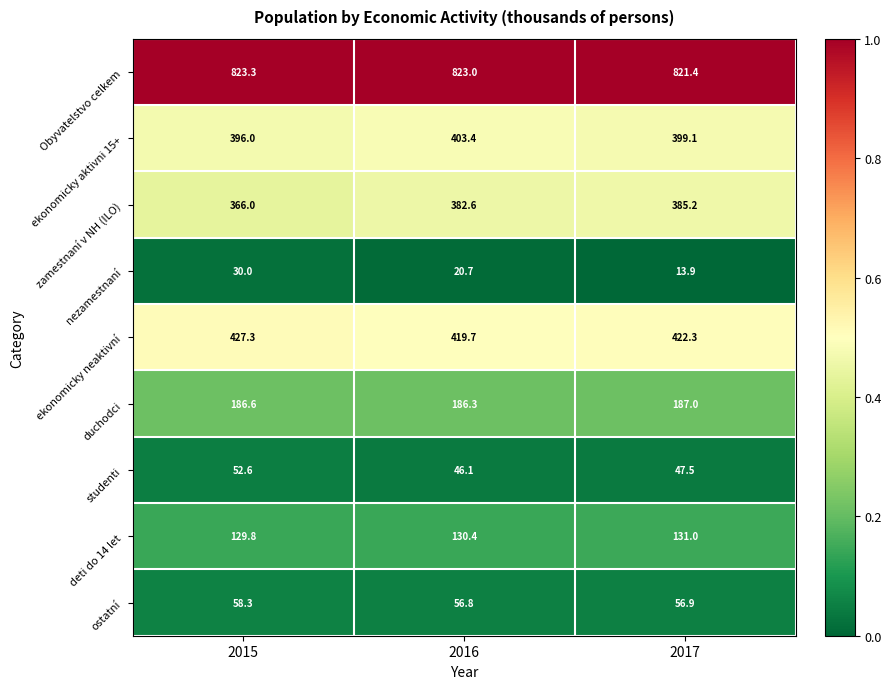

The ekonomicky neaktivní series shows 422.3 at 2017. True or false?

True